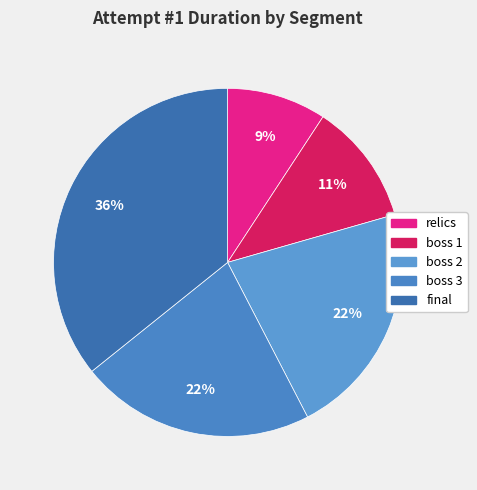

Rank the categories by value from lowest to highest.

relics, boss 1, boss 3, boss 2, final